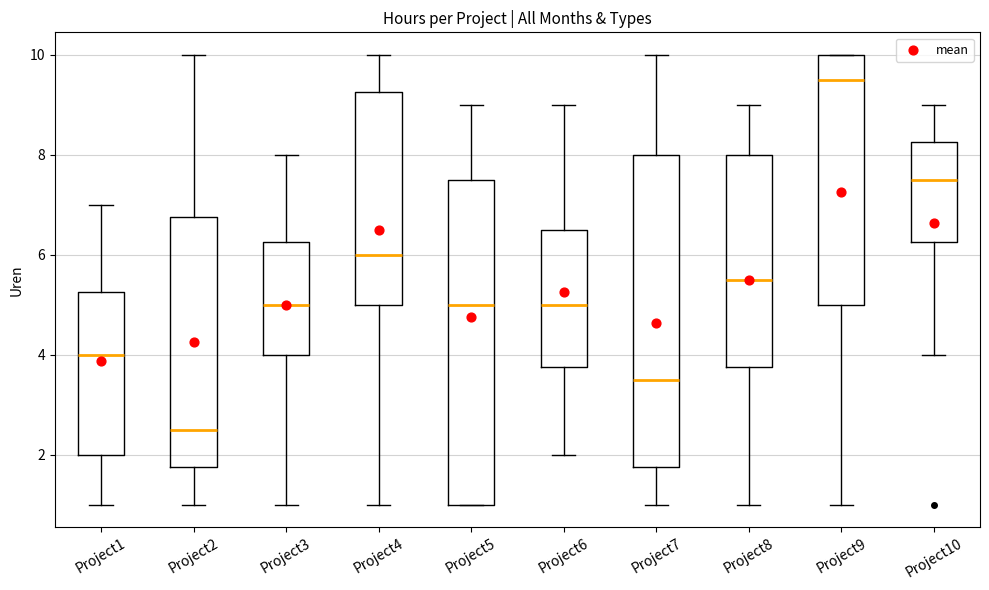

Reading left to right, read every box against the y-axis: the position of its median line, the range the box covers, and the ends of its whiskers. The values are not printed on the chart, so give them approximately, as read against the axis.

Project1: median 4.0, box 2.0 to 5.2, whiskers 1.0 to 7.0
Project2: median 2.6, box 1.8 to 6.8, whiskers 1.0 to 10.0
Project3: median 5.0, box 4.0 to 6.2, whiskers 1.0 to 8.0
Project4: median 6.0, box 5.0 to 9.2, whiskers 1.0 to 10.0
Project5: median 5.0, box 1.0 to 7.6, whiskers 1.0 to 9.0
Project6: median 5.0, box 3.8 to 6.6, whiskers 2.0 to 9.0
Project7: median 3.6, box 1.8 to 8.0, whiskers 1.0 to 10.0
Project8: median 5.6, box 3.8 to 8.0, whiskers 1.0 to 9.0
Project9: median 9.6, box 5.0 to 10.0, whiskers 1.0 to 10.0
Project10: median 7.6, box 6.2 to 8.2, whiskers 4.0 to 9.0